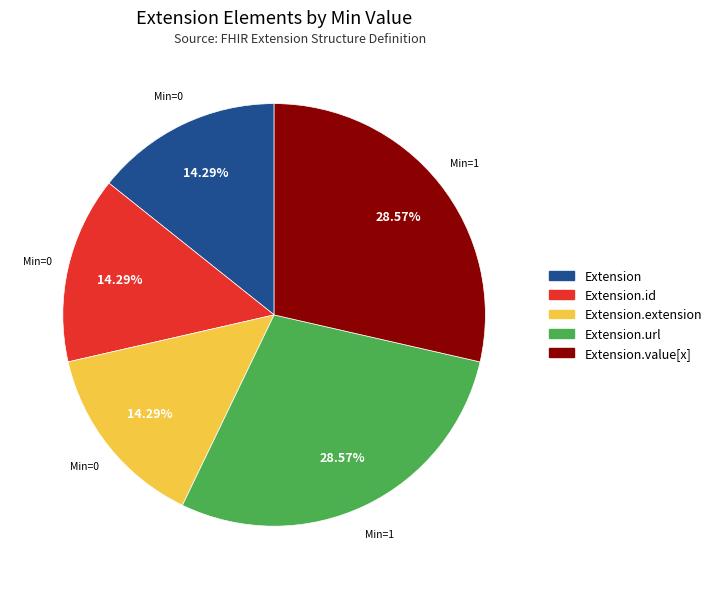

True or false: Extension.value[x] accounts for 63% of the total.

False